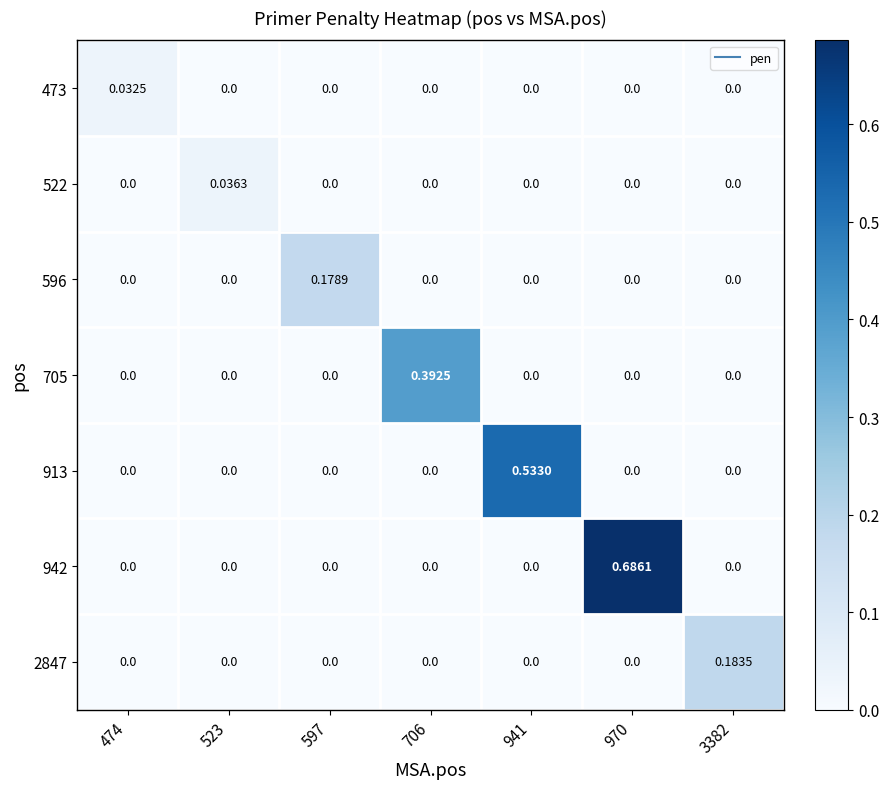

How many data points in 473 are above 0?

1